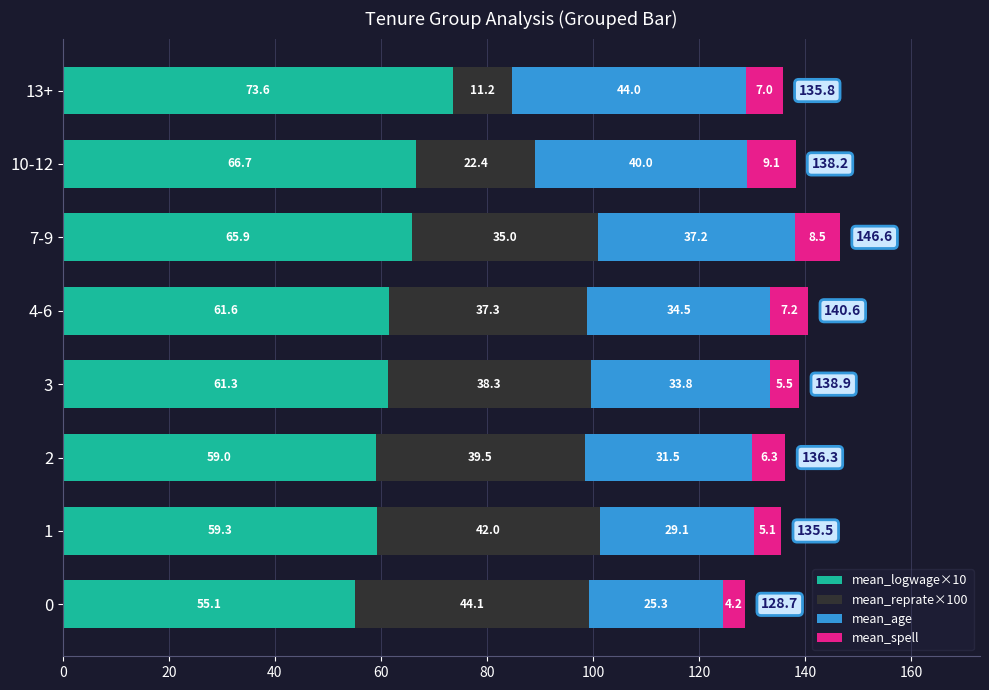

The value of mean_logwage×10 at 7-9 is 39.9. True or false?

False